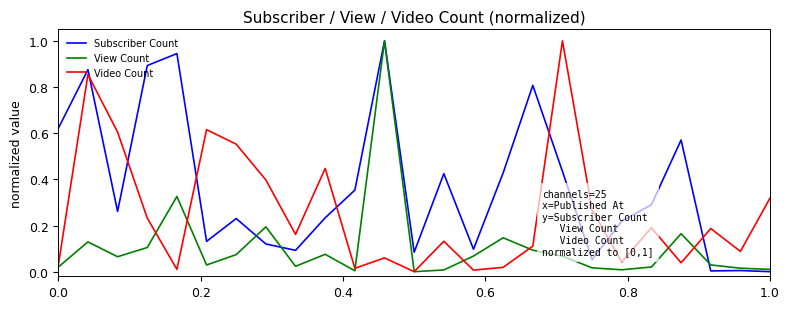

Rank the series by their average value, from highest to lowest.

Subscriber Count, Video Count, View Count